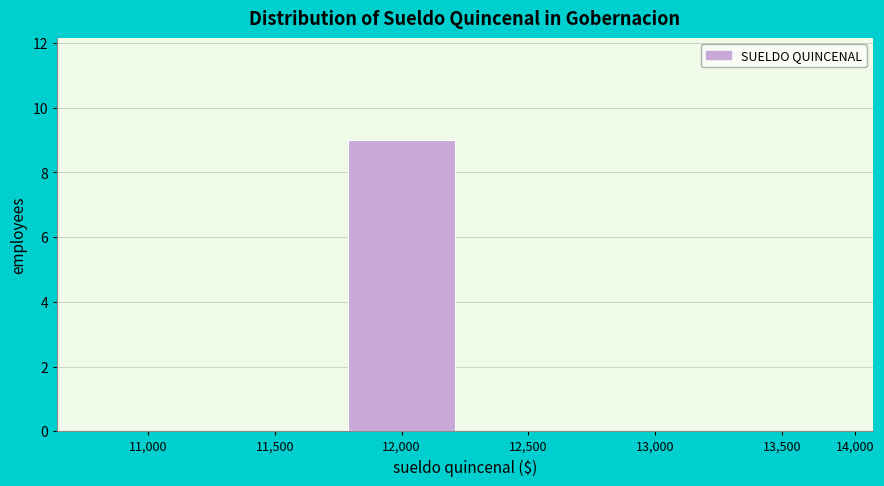

Reading right to left, transcribe all the data shown in this chart.

13,500=0	13,000=0	12,500=0	12,000=9	11,500=0	11,000=0